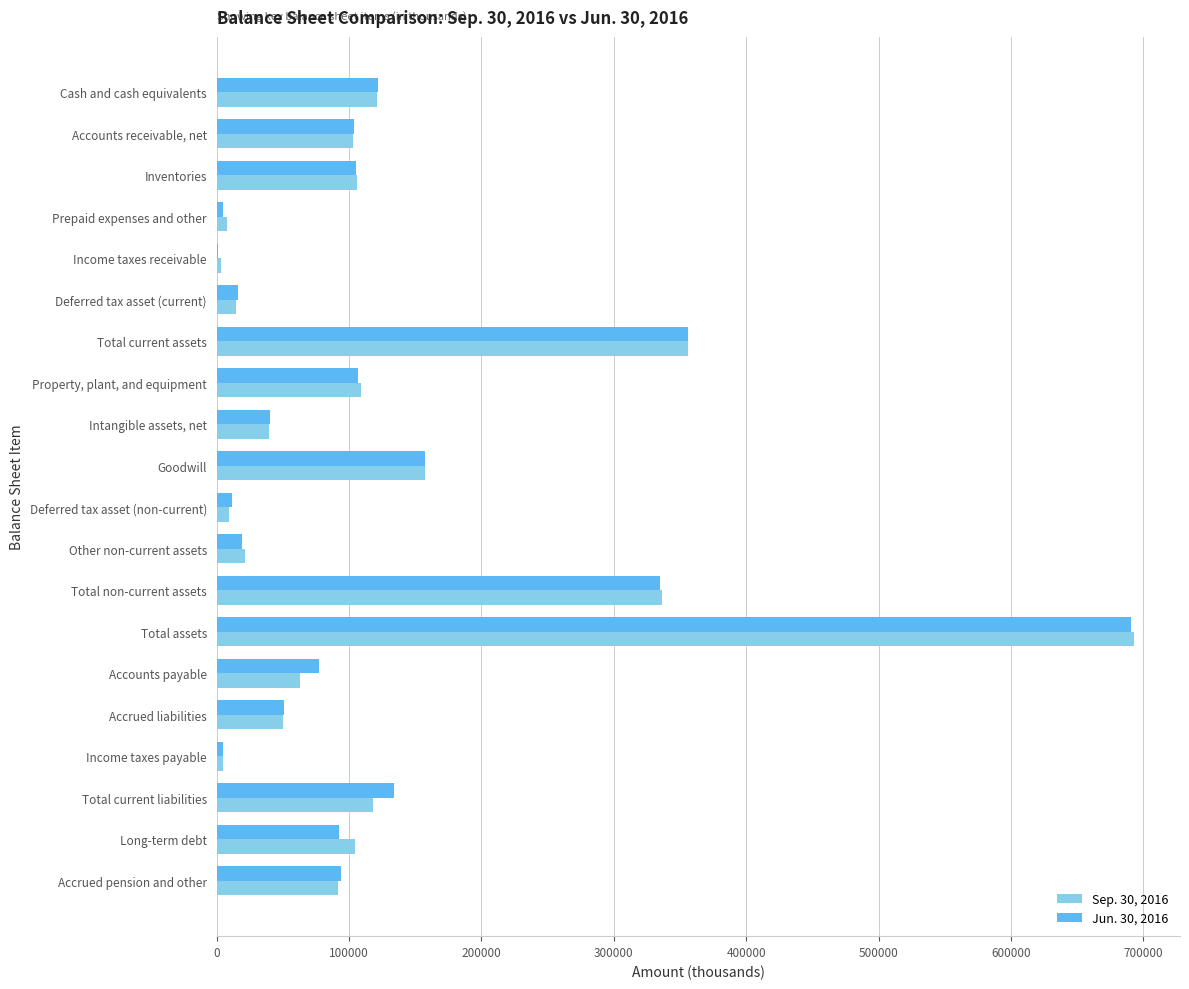

At which label is Sep. 30, 2016 closest to 348145?

Total current assets